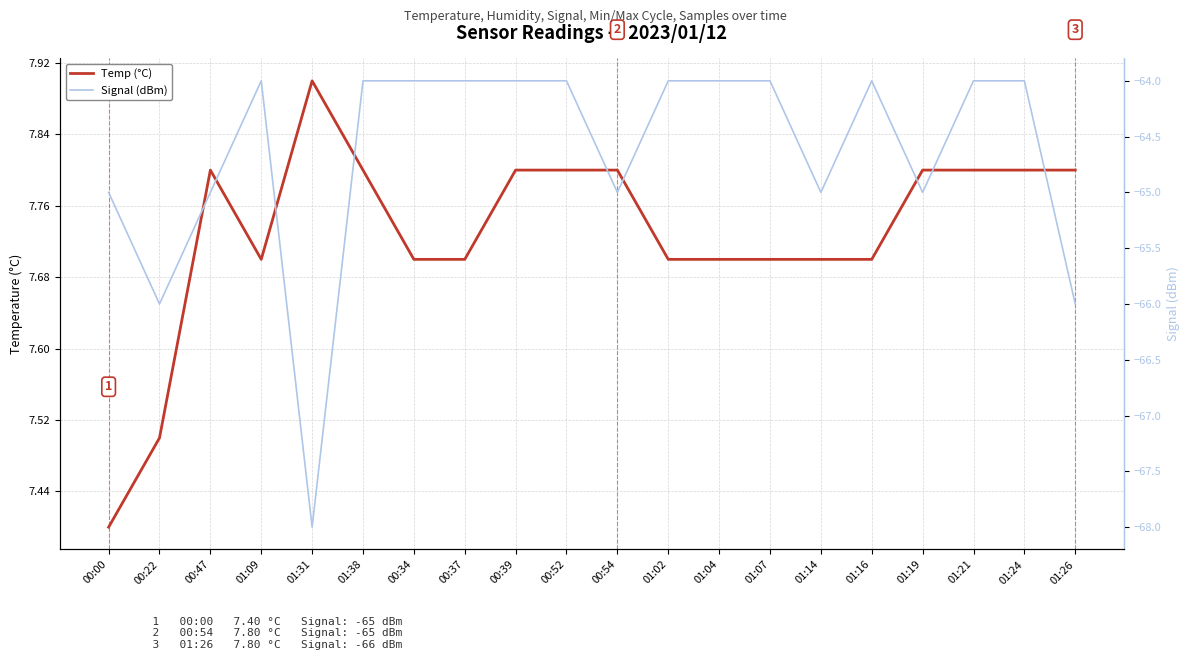

True or false: Temp (°C) and Signal (dBm) cross at least once.

False